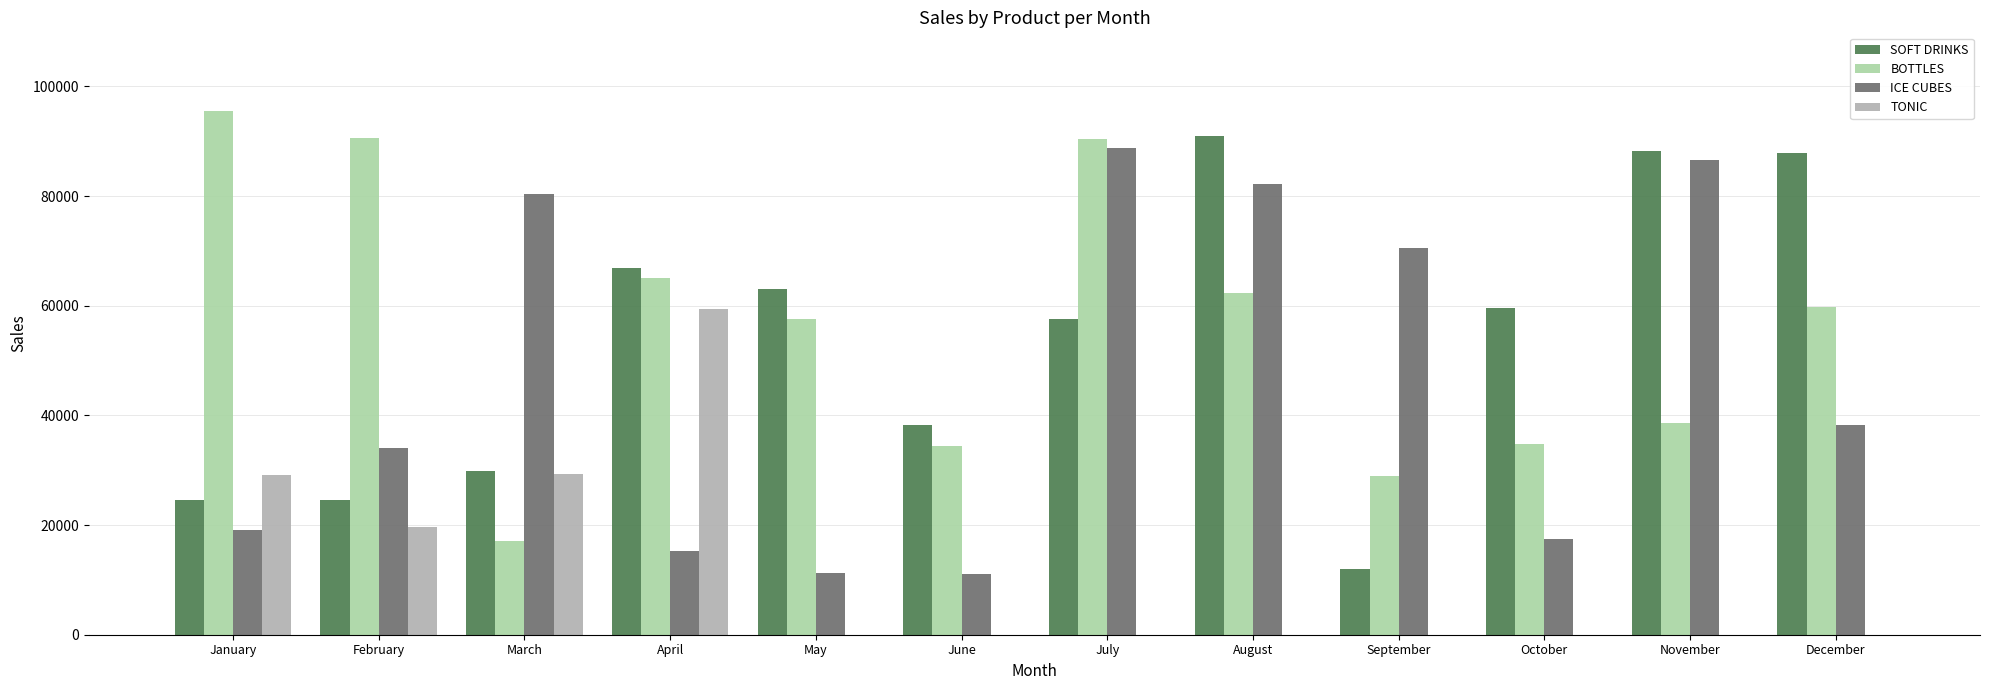

How many groups of bars are there?

12